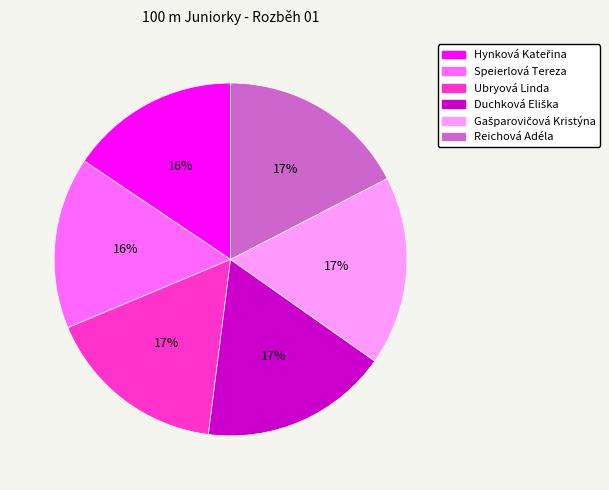

Do Ubryová Linda and Speierlová Tereza together represent more than half of the pie?

No